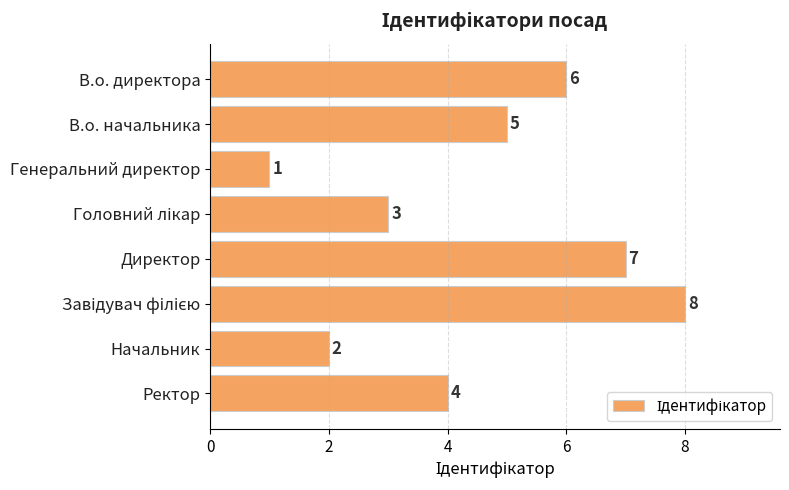

The chart shows a value of 1 at Генеральний директор. True or false?

True